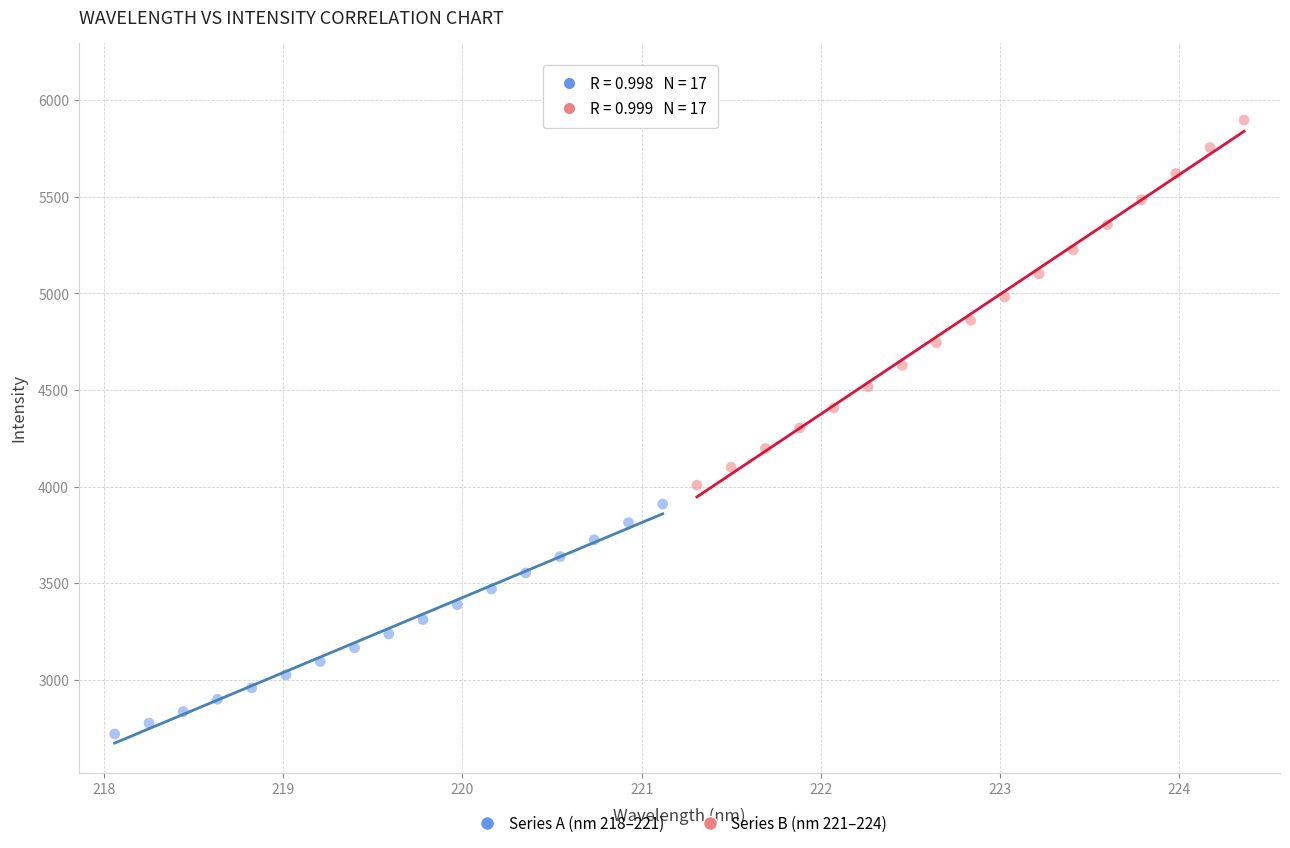

Which series contains the highest Y value?

Series B (nm 221–224)